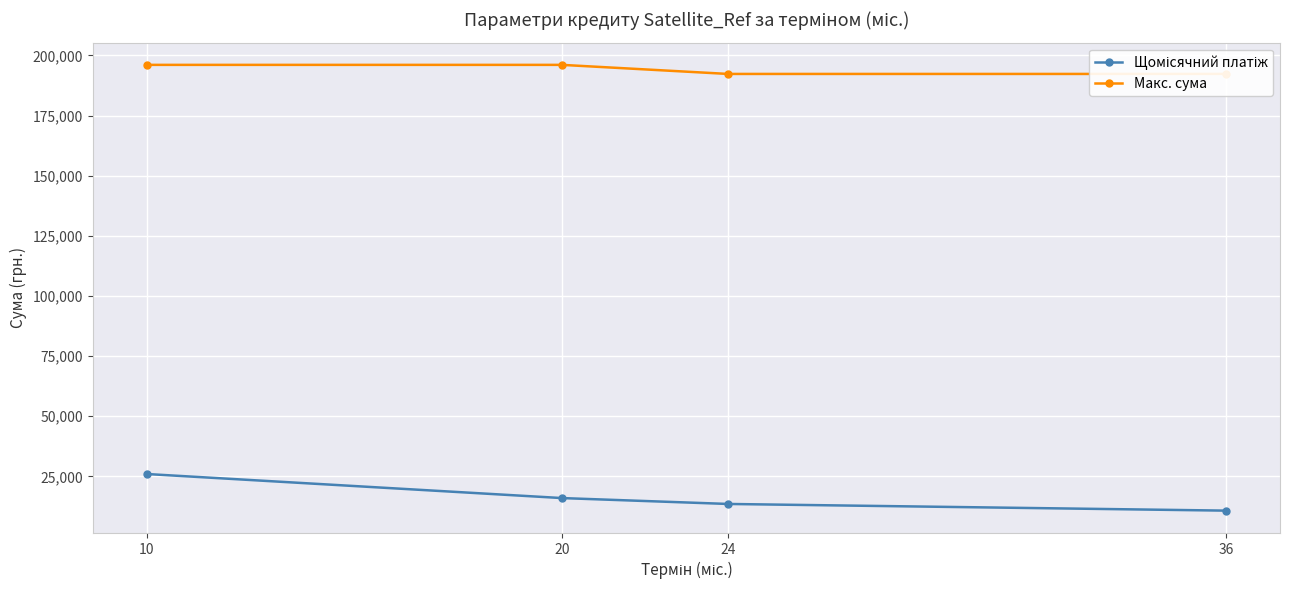

What are all the series names shown in the legend?

Щомісячний платіж, Макс. сума